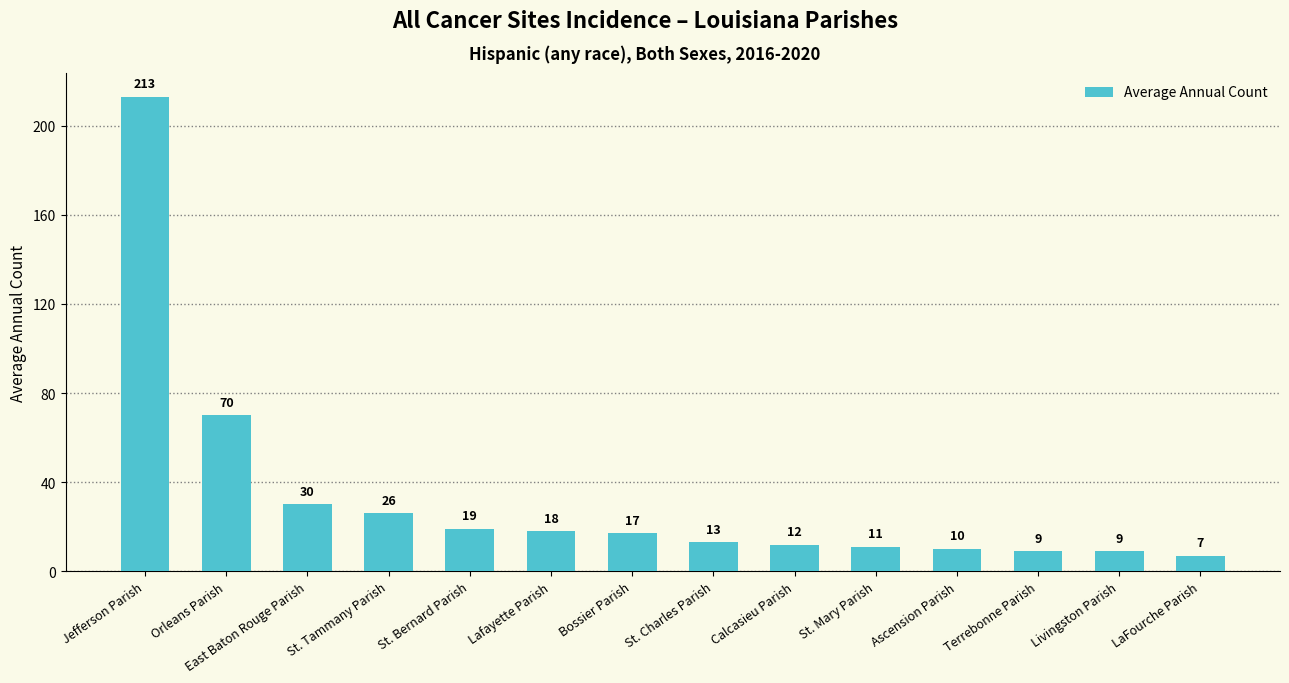

The chart shows a value of 8 at St. Bernard Parish. True or false?

False